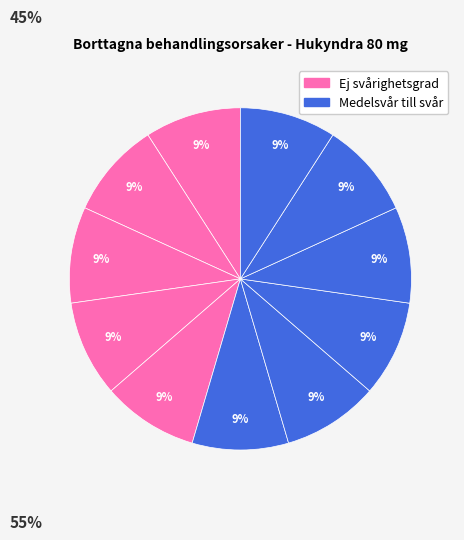

Which category has the biggest portion of the pie?

medelsvår till svår hidradenitis suppurativa